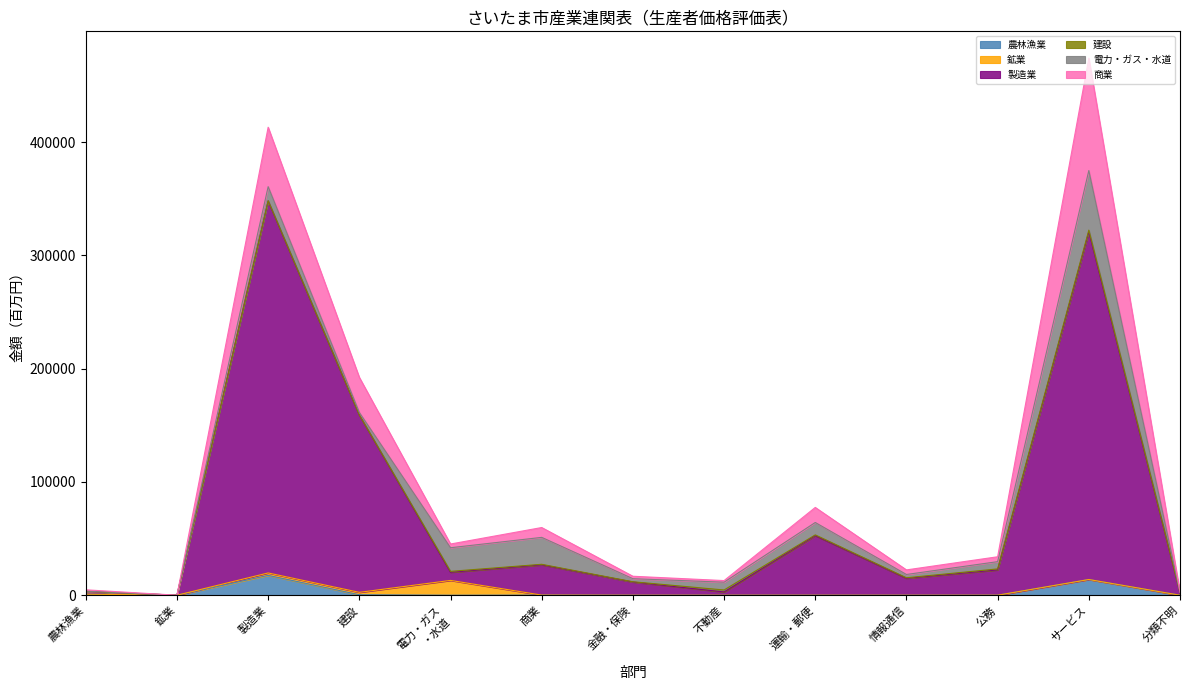

At which category does 建設 reach its first local valley?

鉱業